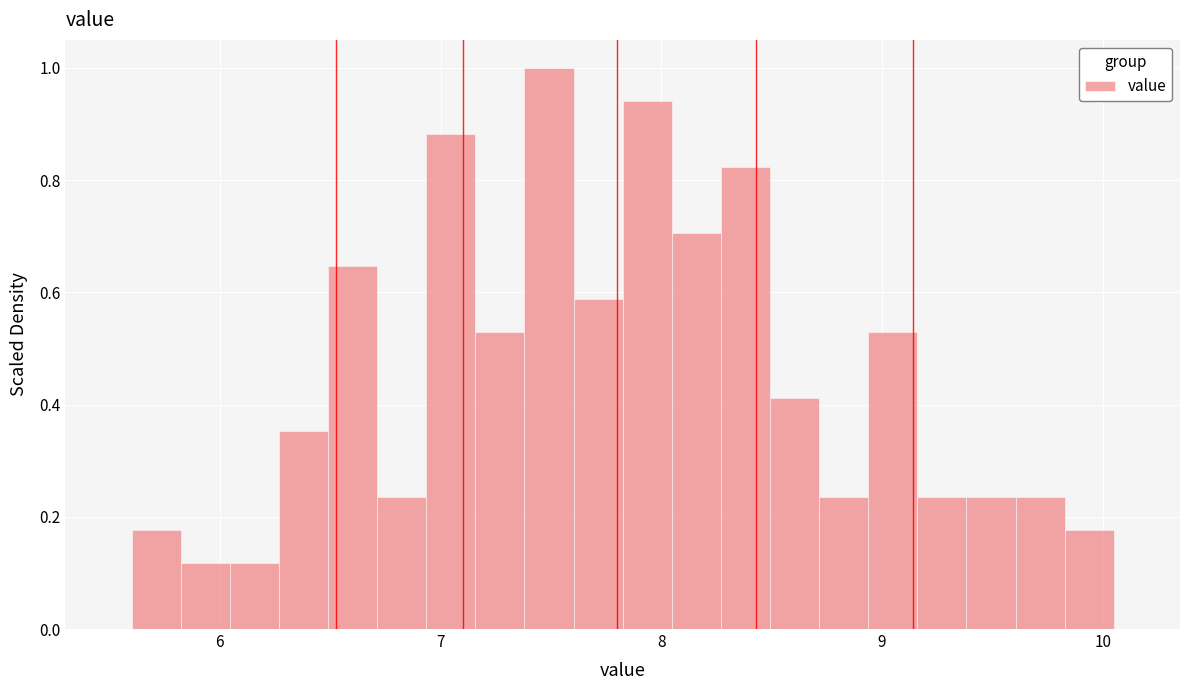

Around what value on the x-axis is the tallest bar? Give the approximate position of its centre, as read against the axis.

7.5